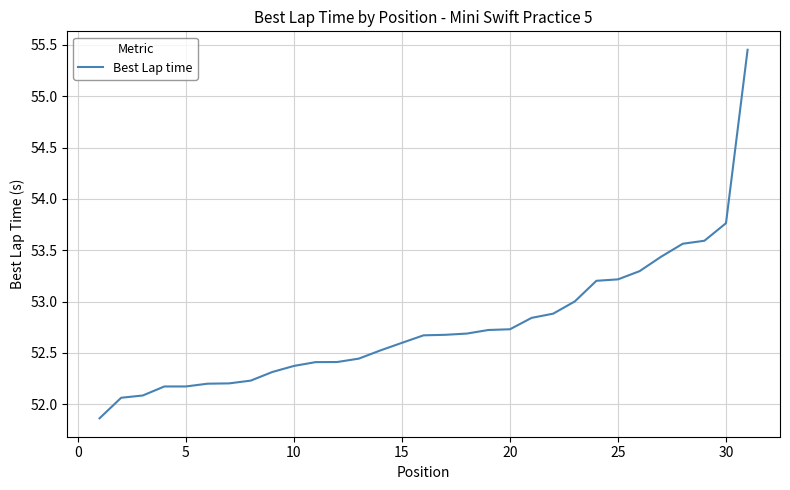

What is the difference between the maximum and minimum values?

3.6